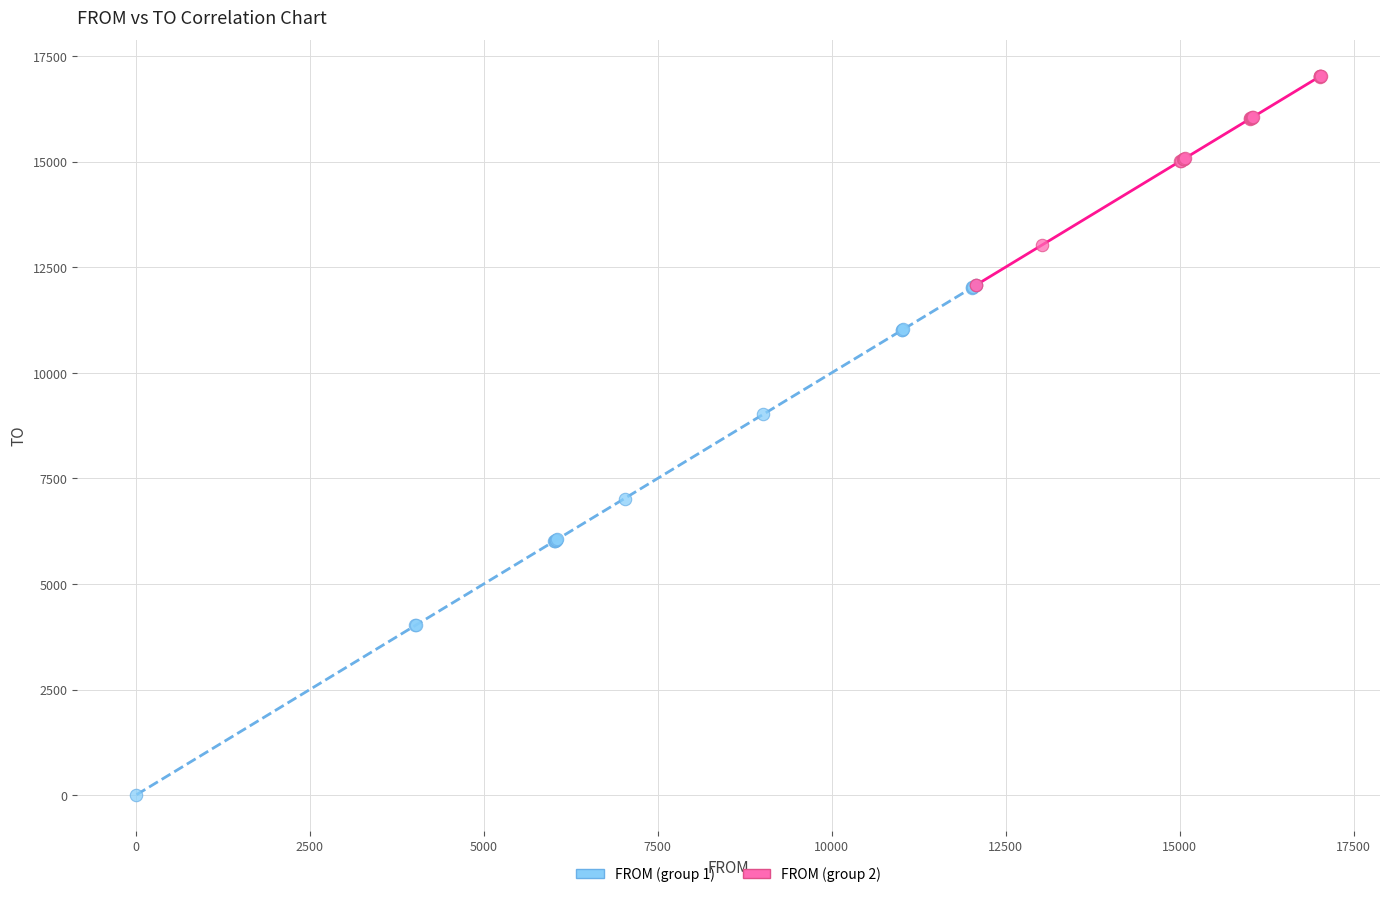

What are all the series names shown in the legend?

FROM (group 1), FROM (group 2)